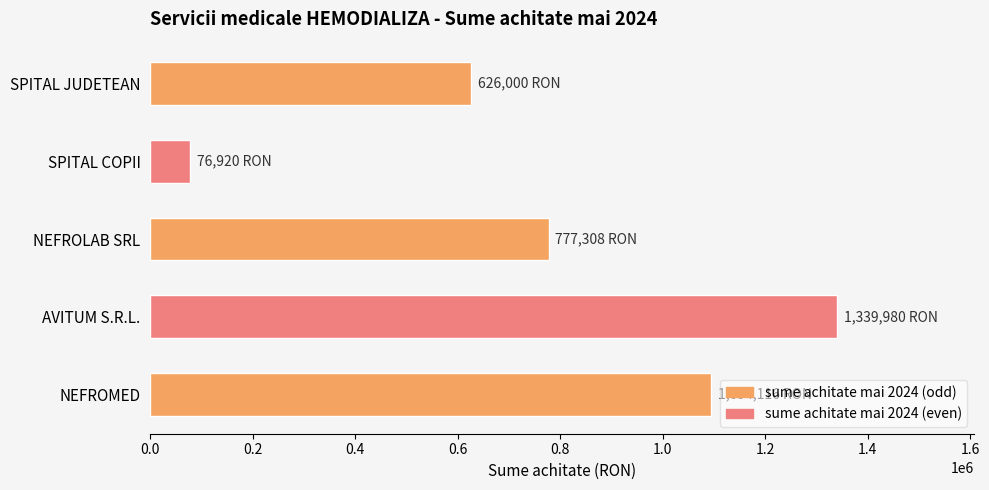

Is it true that the value at SPITAL COPII is 127489.2?

False